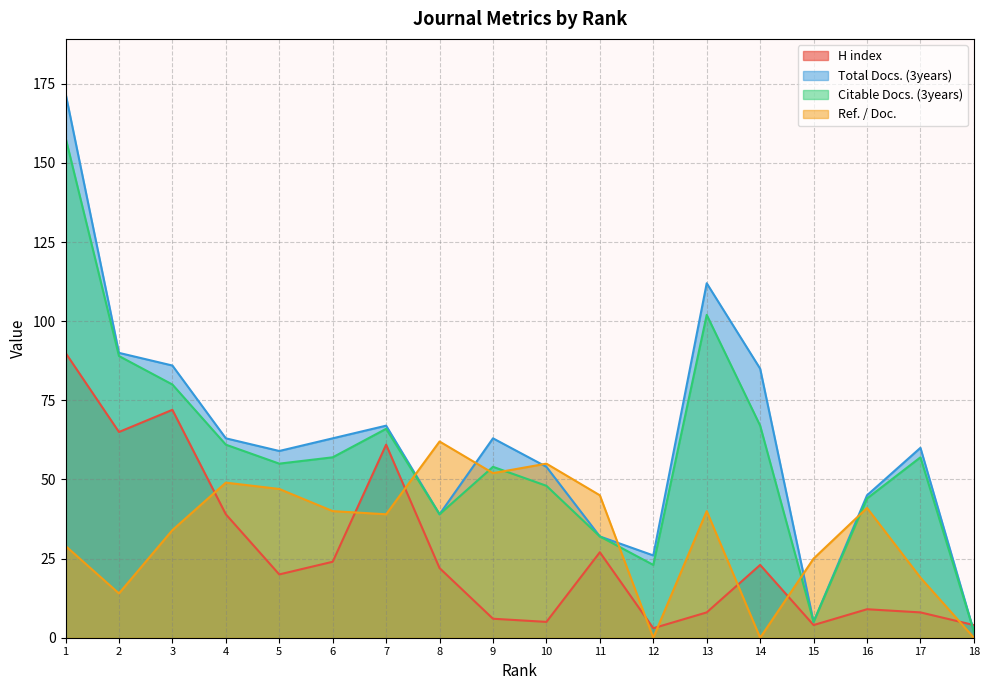

Reading left to right, list all the values displayed in this chart.

H index: 1=90	2=65	3=72	4=39	5=20	6=24	7=61	8=22	9=6	10=5	11=27	12=3	13=8	14=23	15=4	16=9	17=8	18=4
Total Docs. (3years): 1=172	2=90	3=86	4=63	5=59	6=63	7=67	8=39	9=63	10=54	11=32	12=26	13=112	14=85	15=5	16=45	17=60	18=2
Citable Docs. (3years): 1=158	2=89	3=80	4=61	5=55	6=57	7=66	8=39	9=54	10=48	11=32	12=23	13=102	14=67	15=5	16=44	17=57	18=2
Ref. / Doc.: 1=29	2=14	3=34	4=49	5=47	6=40	7=39	8=62	9=52	10=55	11=45	12=0	13=40	14=0	15=25	16=41	17=19	18=0